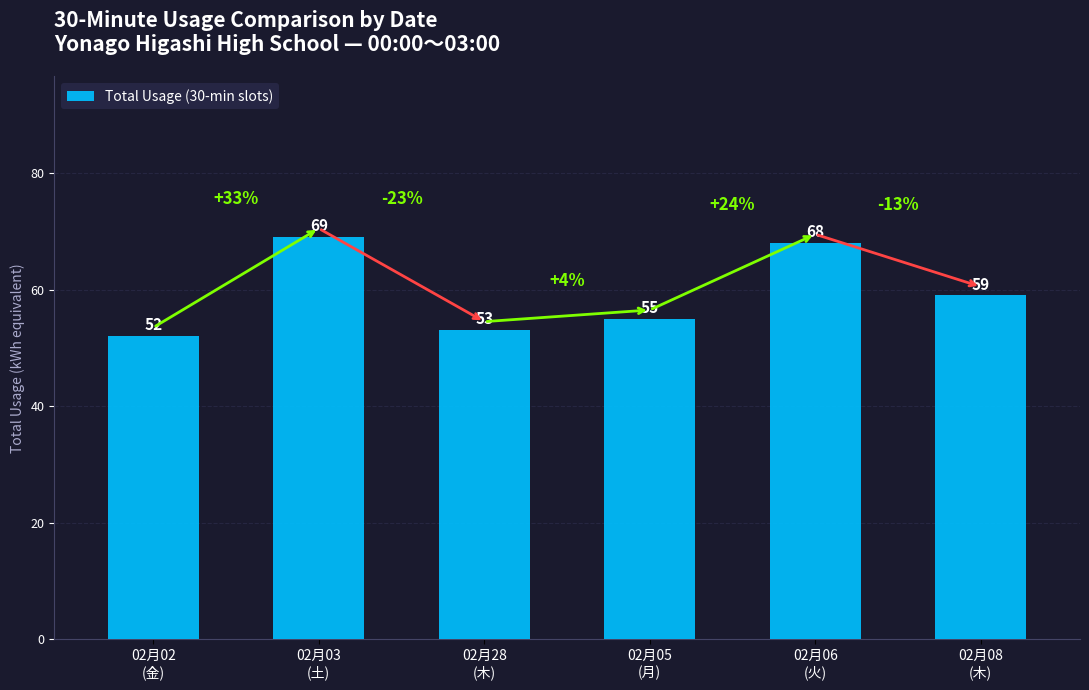

How many bars are there in total?

6